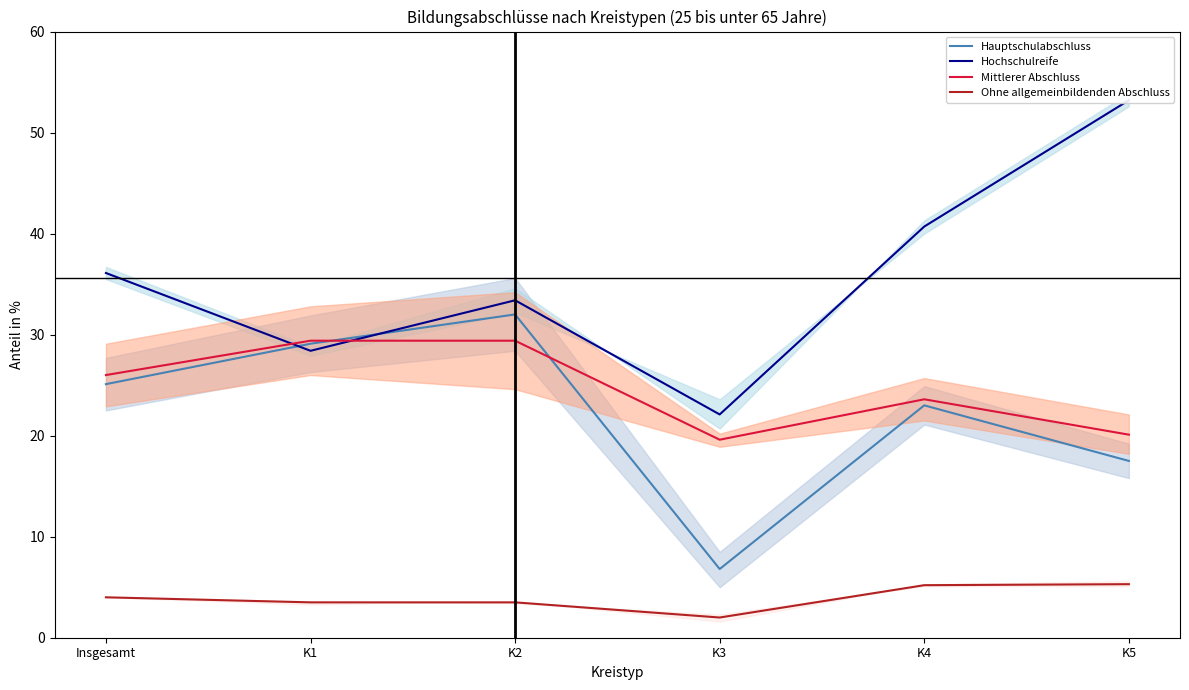

Is it true that Hauptschulabschluss equals 44.6 at Insgesamt?

False